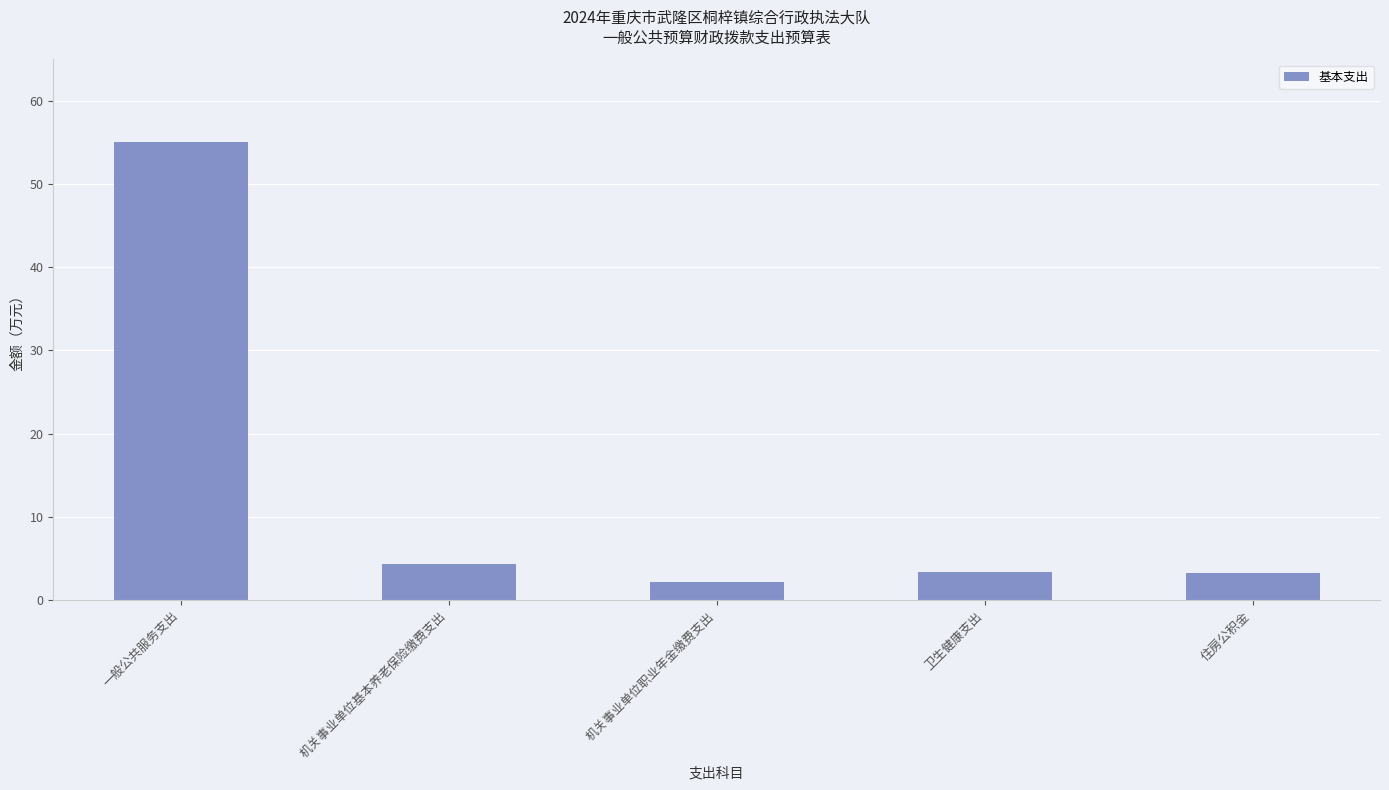

What is the value of the 3rd bar from the left?

2.2